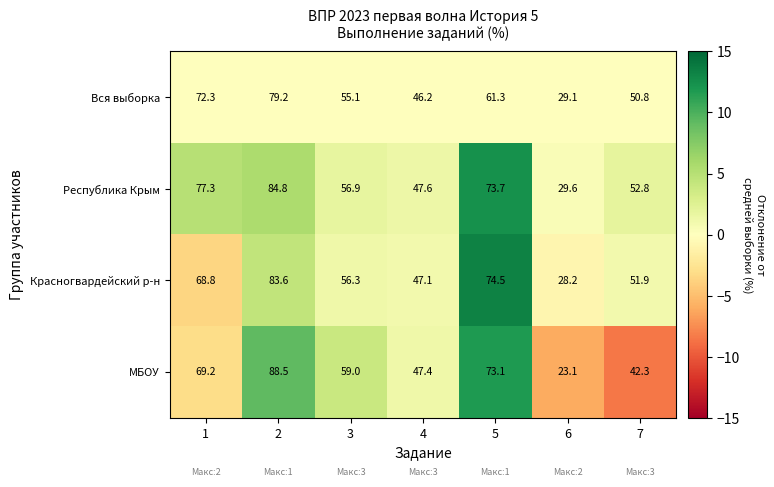

At 7, list the series in order from smallest to largest.

МБОУ, Вся выборка, Красногвардейский р-н, Республика Крым